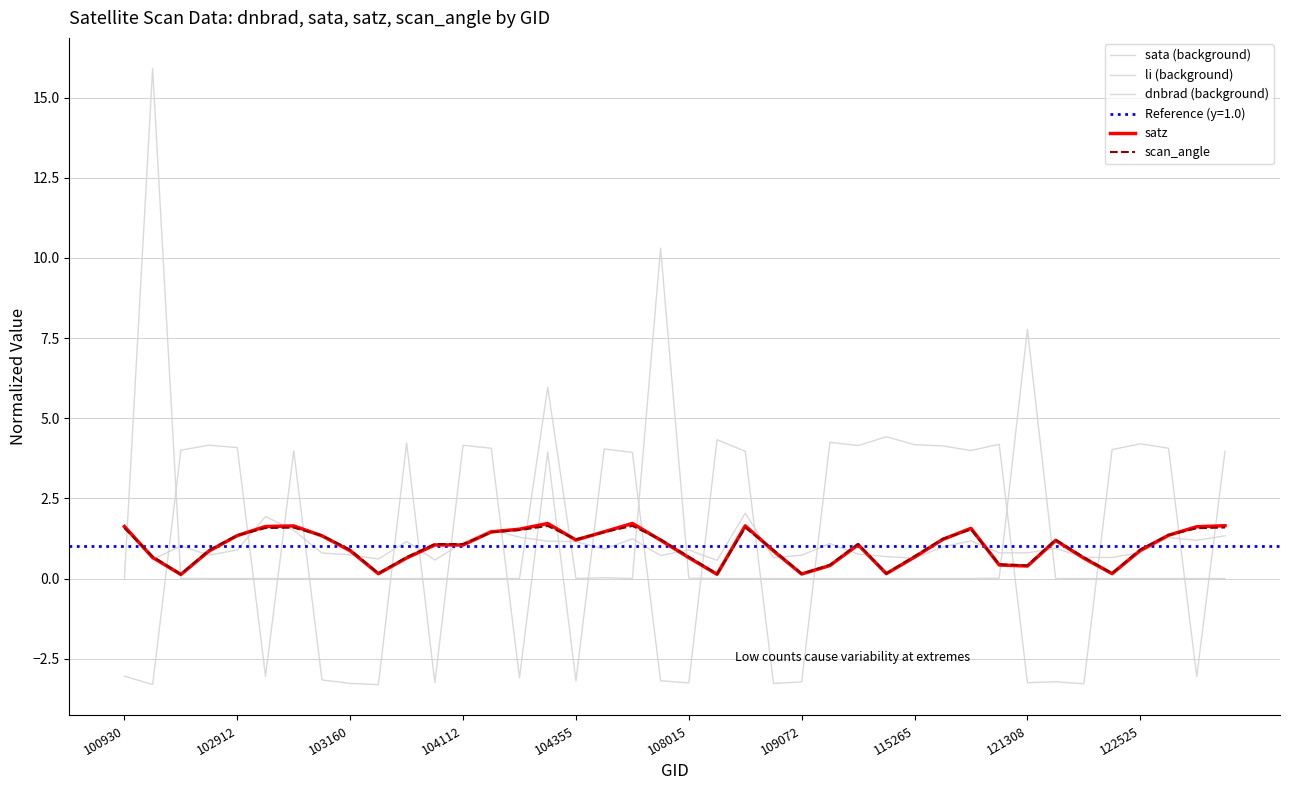

Which series has the largest total across all categories?

satz